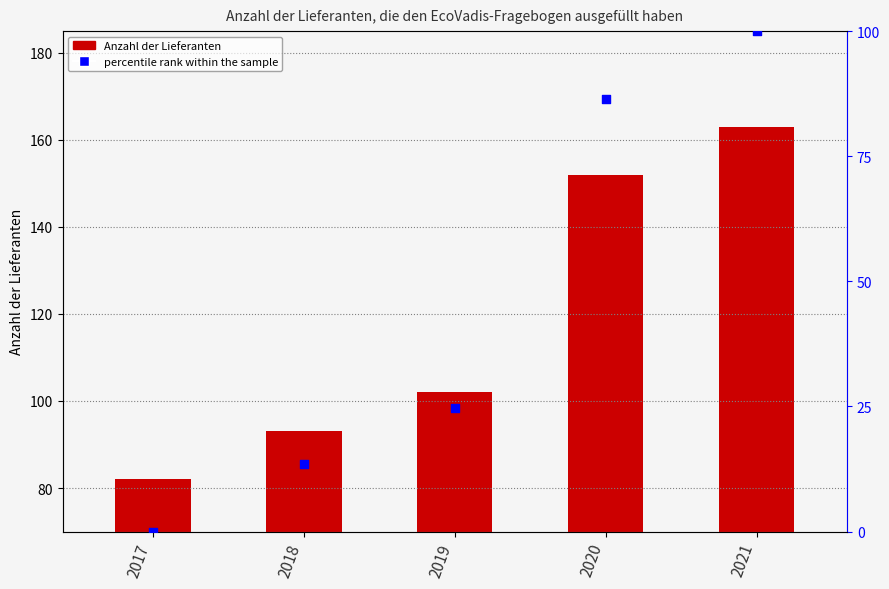

Which series contains the highest Y value?

Anzahl der Lieferanten